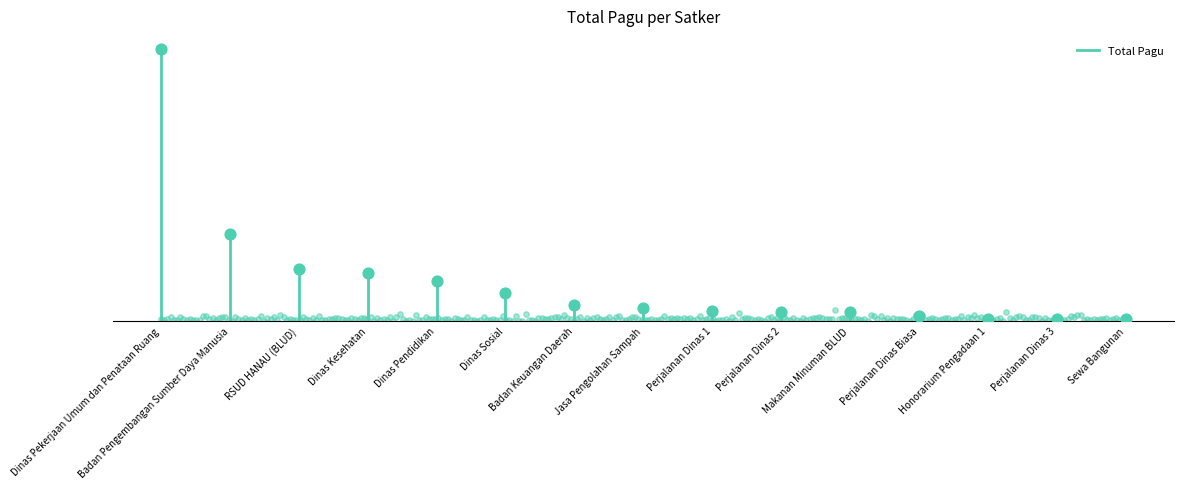

Which has a higher value, Makanan Minuman BLUD or Sewa Bangunan?

Makanan Minuman BLUD